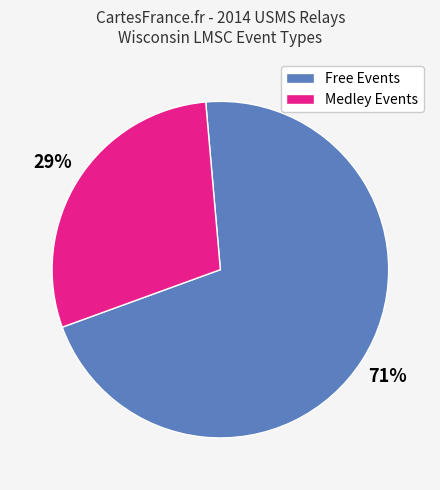

Is the sum of Free Events and Medley Events greater than half?

Yes